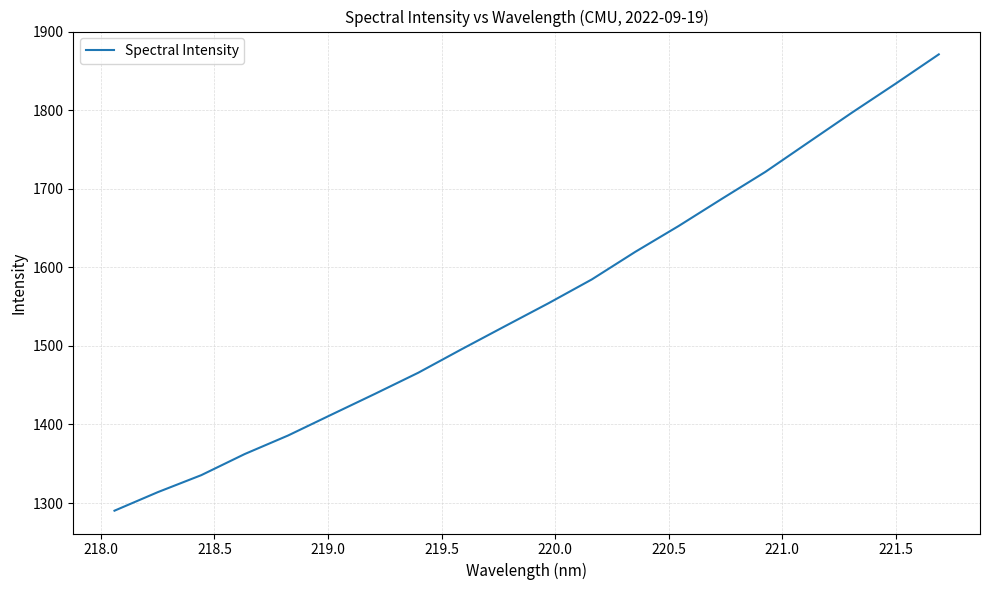

Does the chart display data point markers on the line(s)?

No